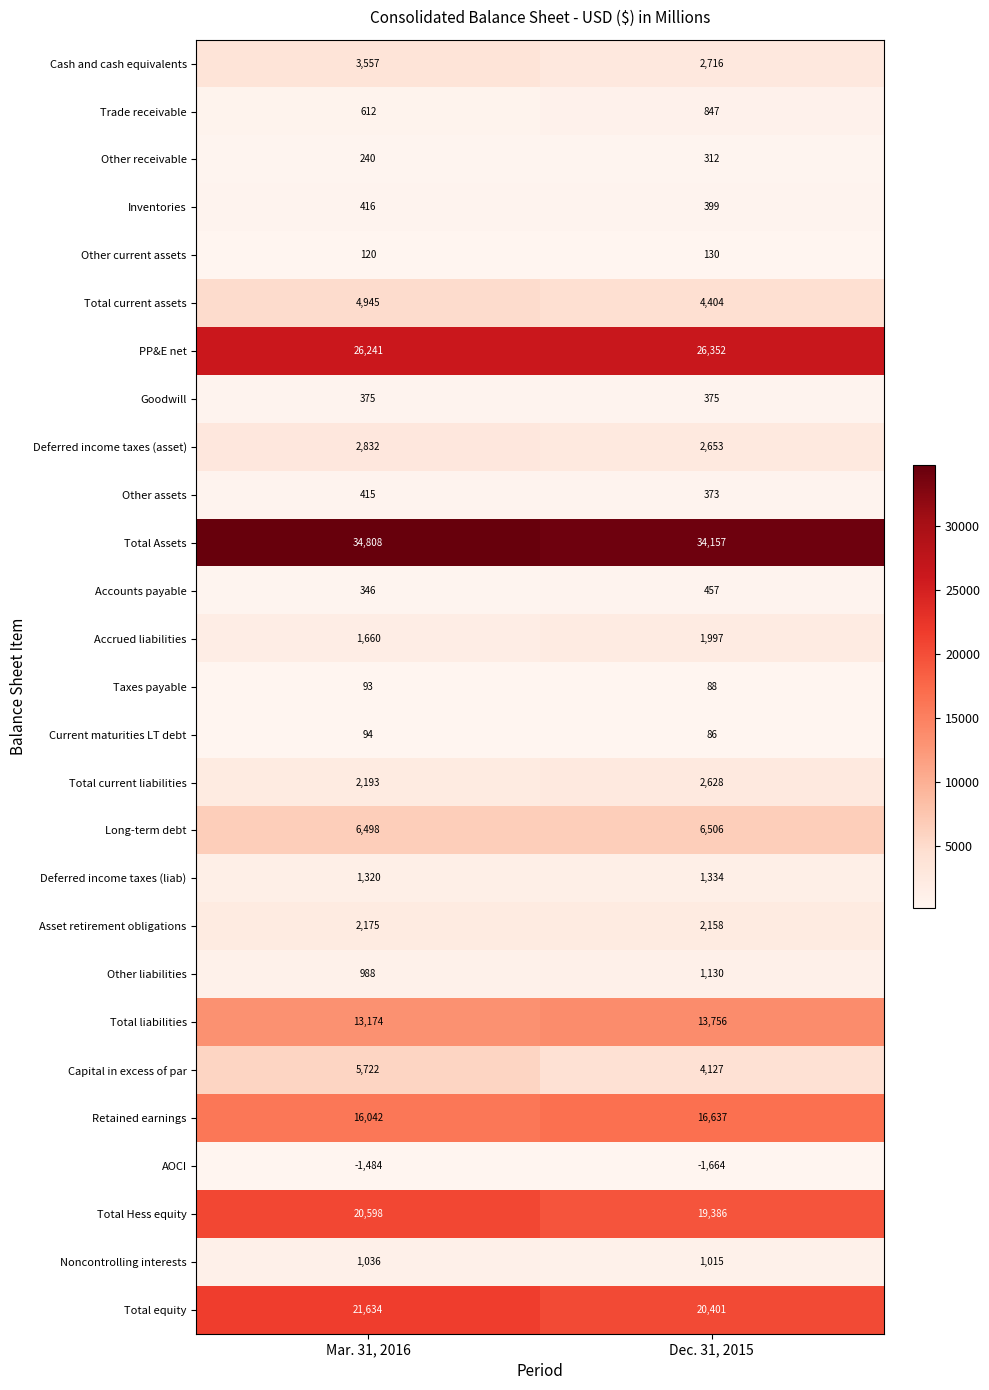

What is the highest value of the Capital in excess of par series?

5722